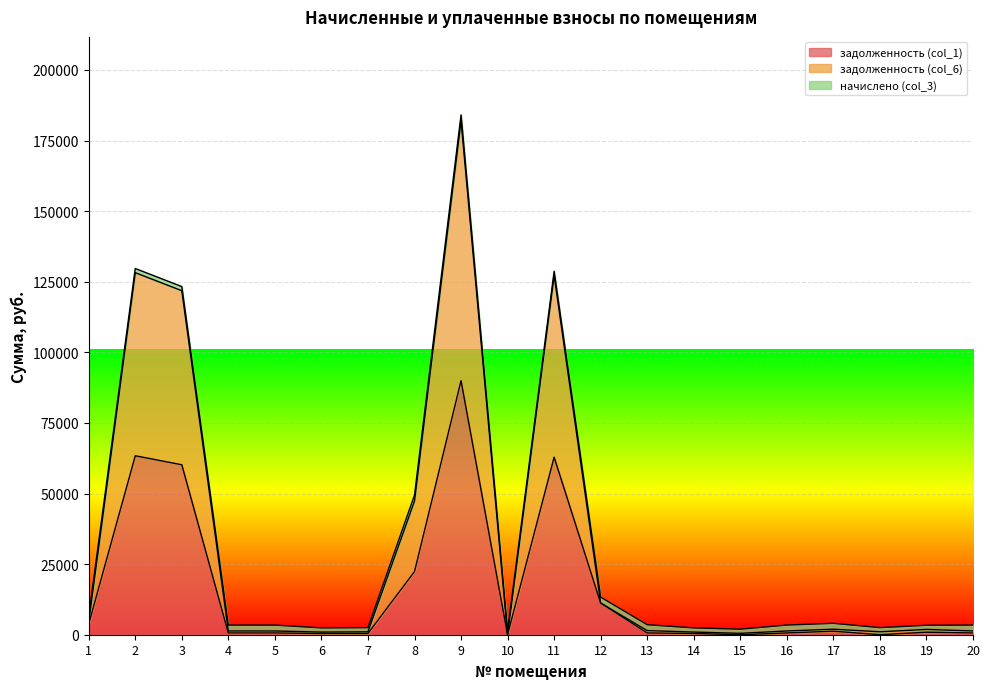

At which label is задолженность (col_1) closest to 44979?

3